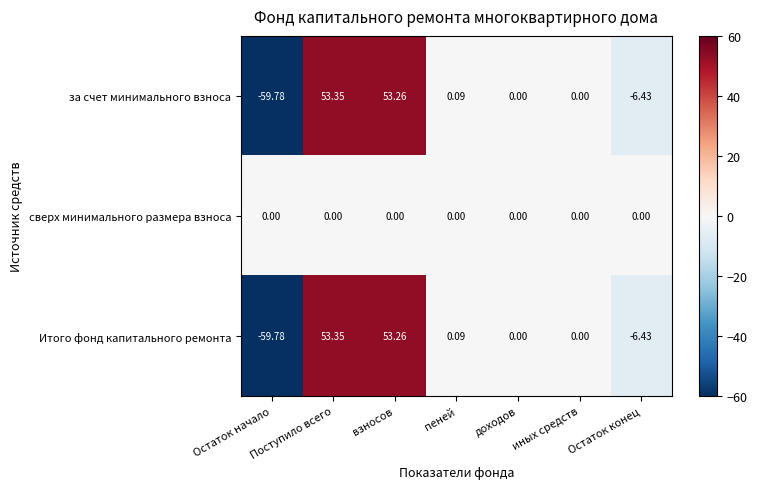

At which category is the sum across all series the highest?

Поступило всего